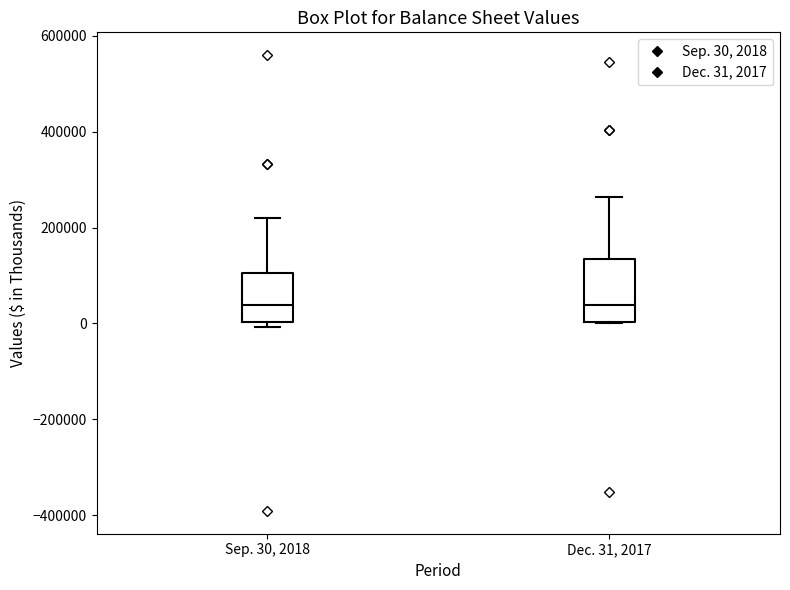

Reading left to right, read every box against the y-axis: the position of its median line, the range the box covers, and the ends of its whiskers. The values are not printed on the chart, so give them approximately, as read against the axis.

Sep. 30, 2018: median 40000, box 0 to 100000, whiskers 0 (just below the box's lower edge) to 220000
Dec. 31, 2017: median 40000, box 0 to 140000, whiskers 0 to 260000